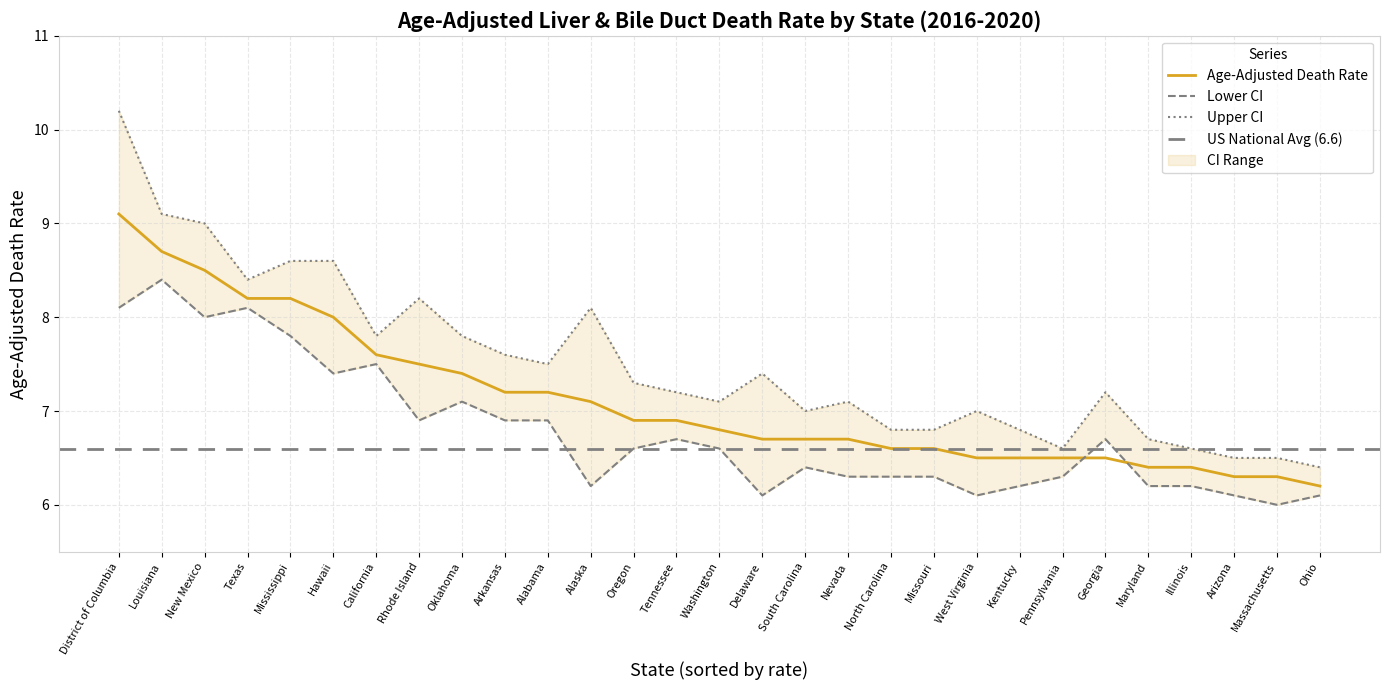

Reading left to right, extract all data points from this chart.

Age-Adjusted Death Rate: 9.1	8.7	8.5	8.2	8.2	8.0	7.6	7.5	7.4	7.2	7.2	7.1	6.9	6.9	6.8	6.7	6.7	6.7	6.6	6.6	6.5	6.5	6.5	6.5	6.4	6.4	6.3	6.3	6.2
Lower CI: 8.1	8.4	8.0	8.1	7.8	7.4	7.5	6.9	7.1	6.9	6.9	6.2	6.6	6.7	6.6	6.1	6.4	6.3	6.3	6.3	6.1	6.2	6.3	6.7	6.2	6.2	6.1	6.0	6.1
Upper CI: 10.2	9.1	9.0	8.4	8.6	8.6	7.8	8.2	7.8	7.6	7.5	8.1	7.3	7.2	7.1	7.4	7.0	7.1	6.8	6.8	7.0	6.8	6.6	7.2	6.7	6.6	6.5	6.5	6.4